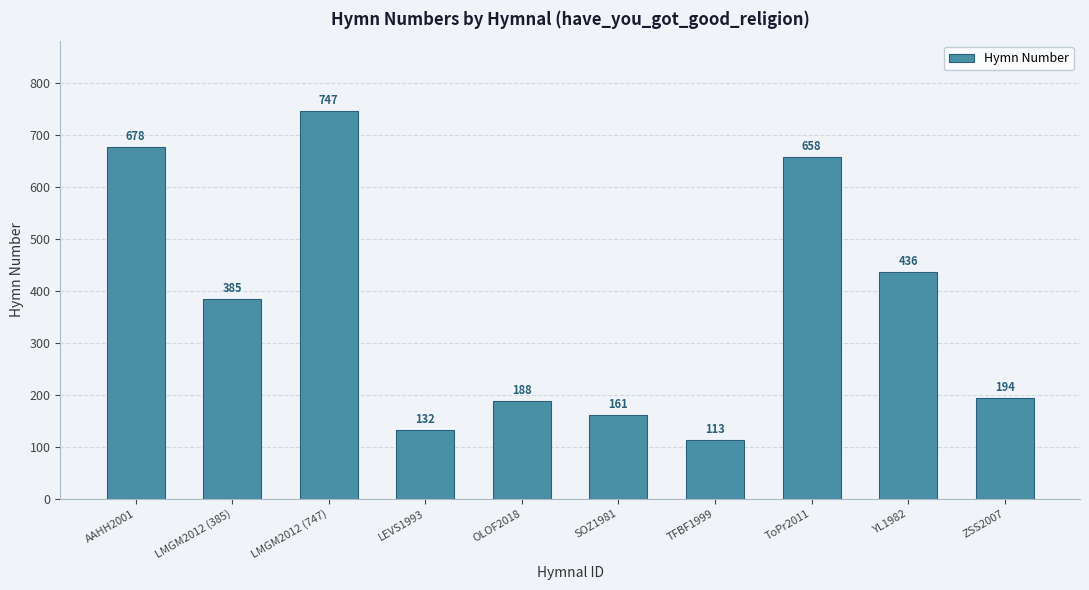

True or false: the data shows 455 at ToPr2011.

False